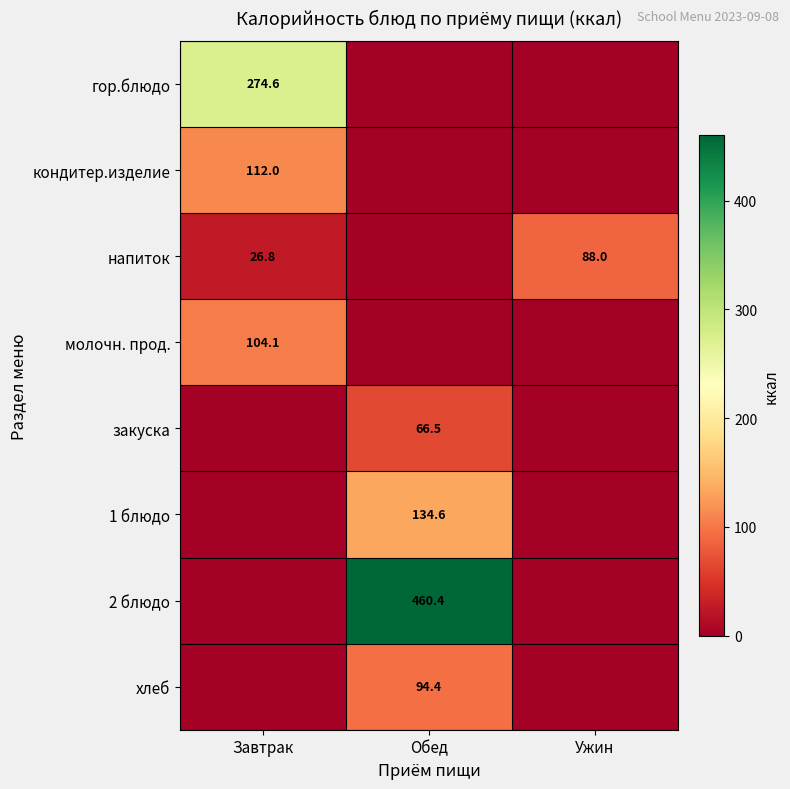

True or false: хлеб has a value of 130.3 at Обед.

False